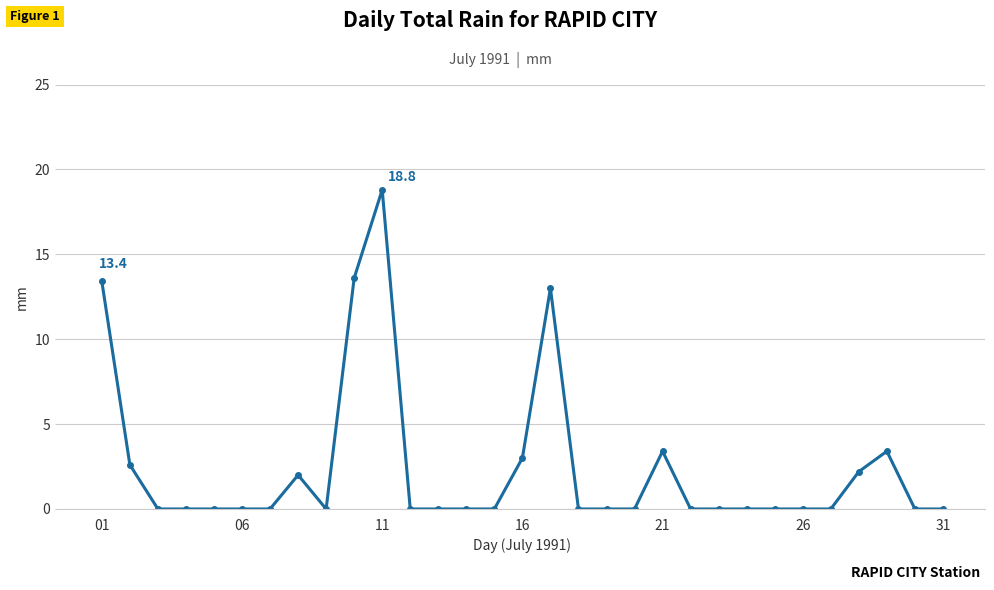

What is the greatest value displayed?

18.8